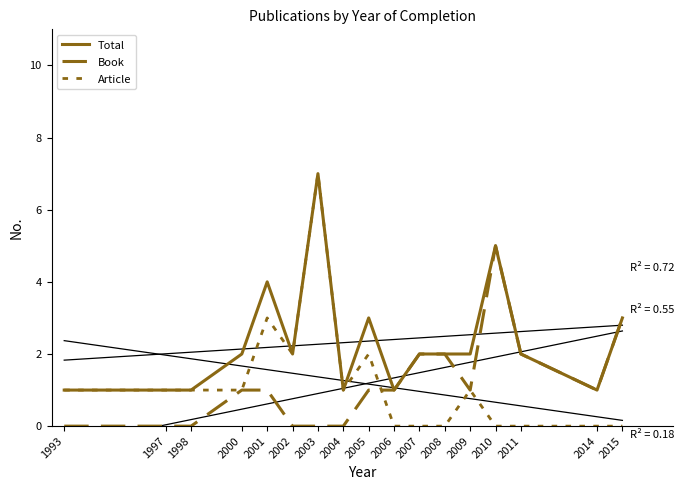

Which series changed the most between 2014 and 2015?

Total